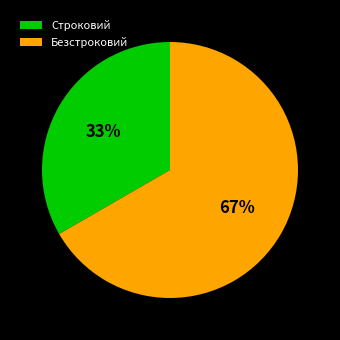

Is the sum of Строковий and Безстроковий greater than half?

Yes